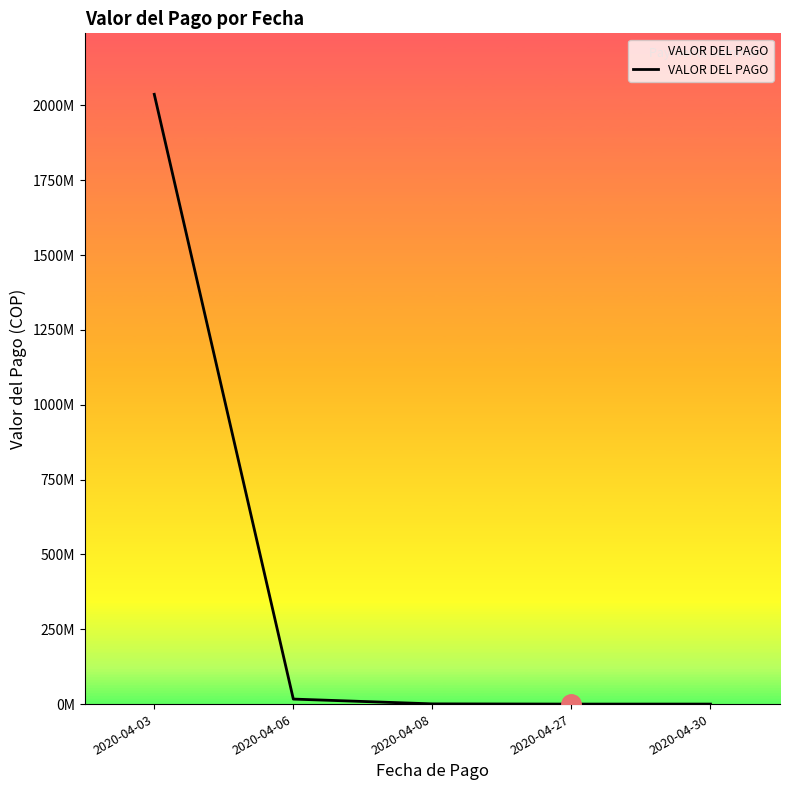

Does the chart have visible grid lines?

No